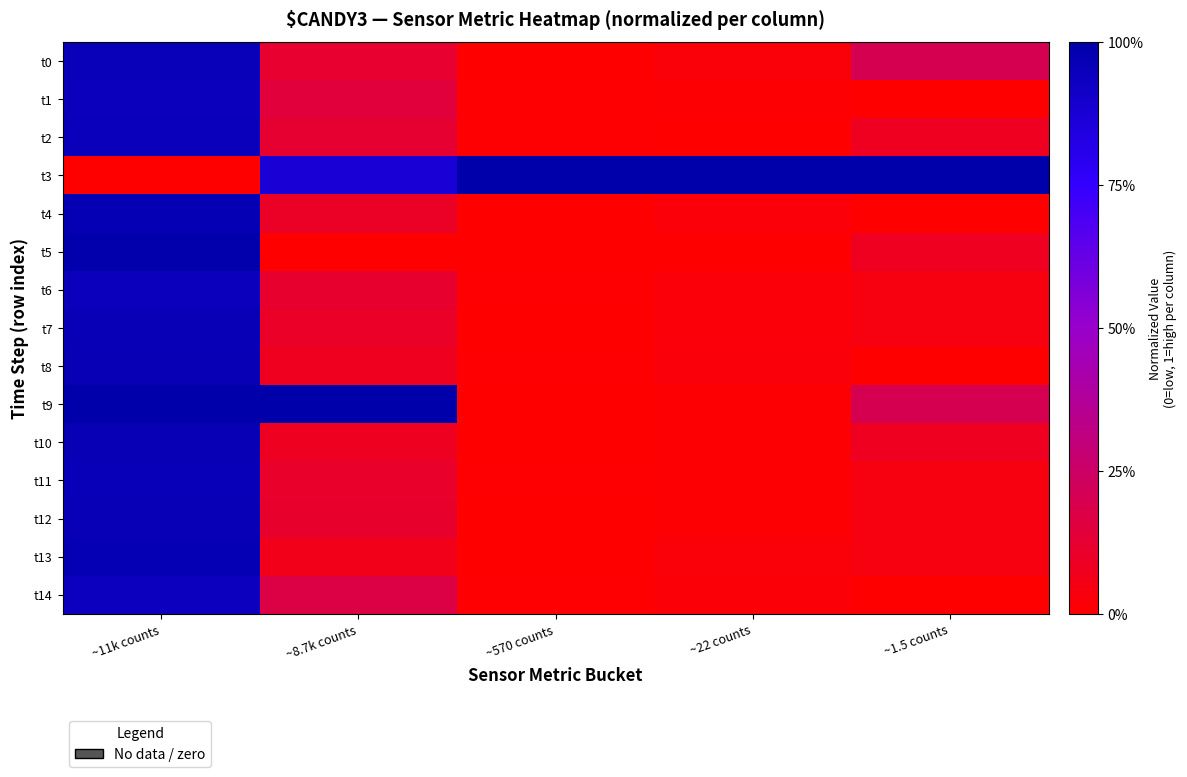

What is the spread (max minus min) of values at ~22 counts?

1.0